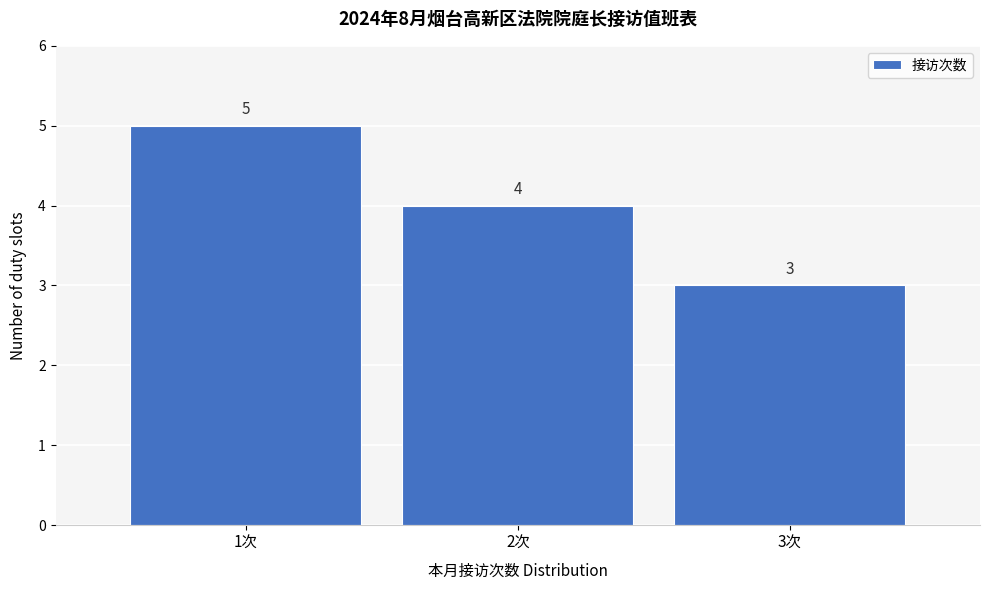

Over which range of the x-axis is the bar tallest?

0.5 to 1.5